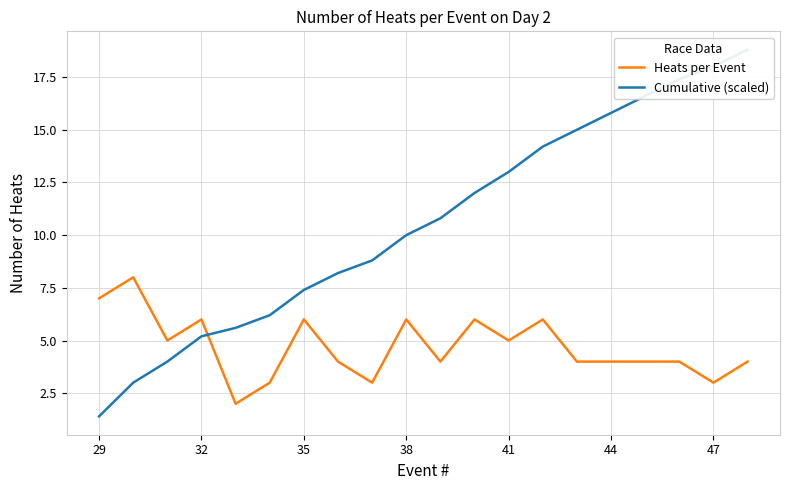

True or false: Cumulative (scaled) has more than 1 interior local peaks.

False